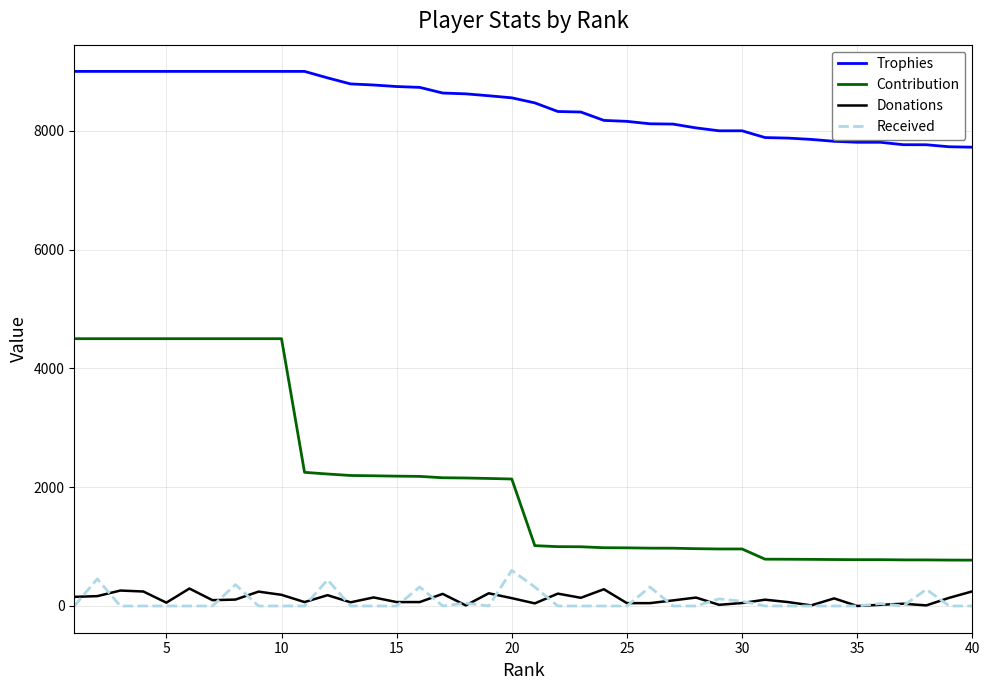

How many distinct data groups are displayed?

4